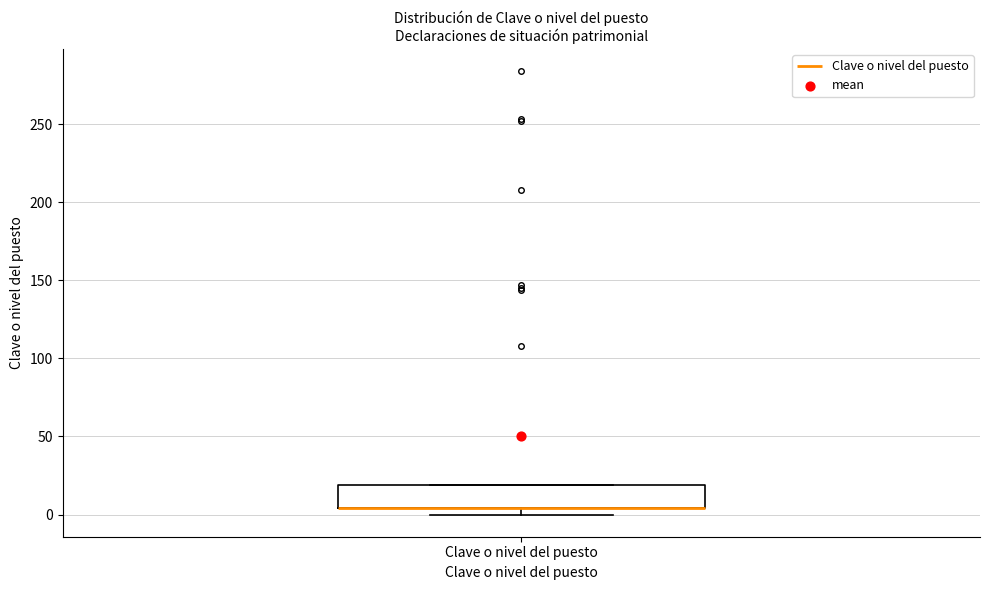

Transcribe this box plot: give where the median line is, the range the box spans, and where the two whiskers end, as read against the y-axis. The values are not printed on the chart, so give them approximately, as read against the axis.

median 5 (drawn on the box's lower edge), box 5 to 20, whiskers 0 to 20